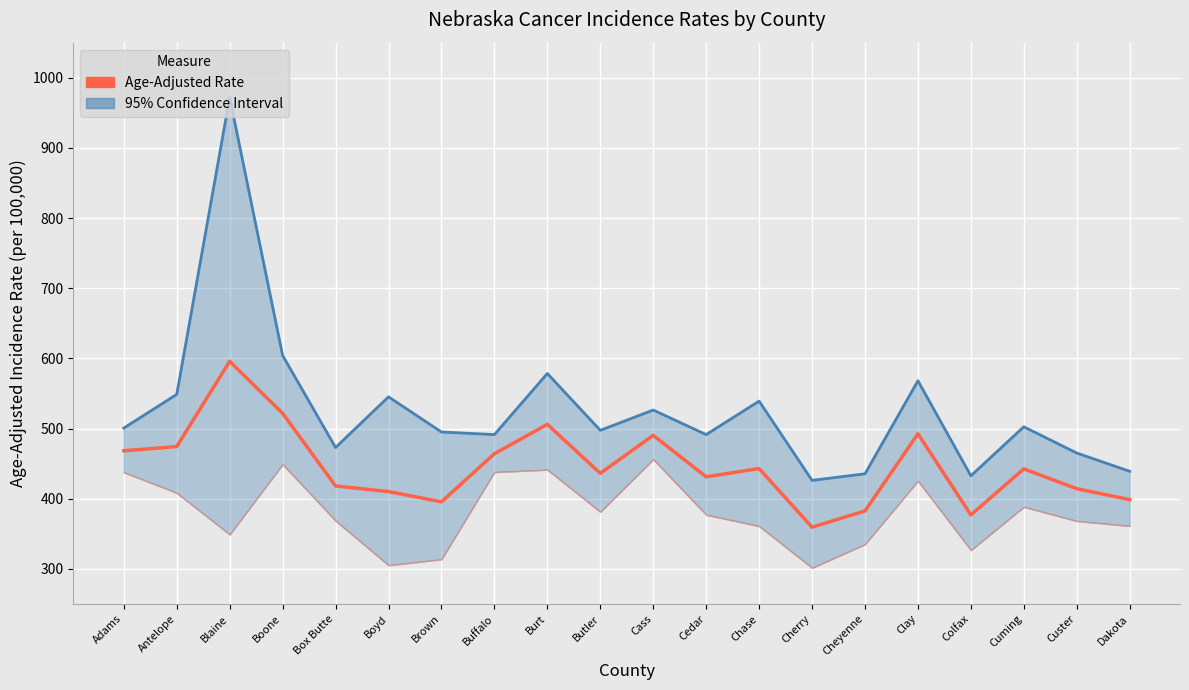

Rank the categories by value from lowest to highest.

Cherry, Colfax, Cheyenne, Brown, Dakota, Boyd, Custer, Box Butte, Cedar, Butler, Cuming, Chase, Buffalo, Adams, Antelope, Cass, Clay, Burt, Boone, Blaine